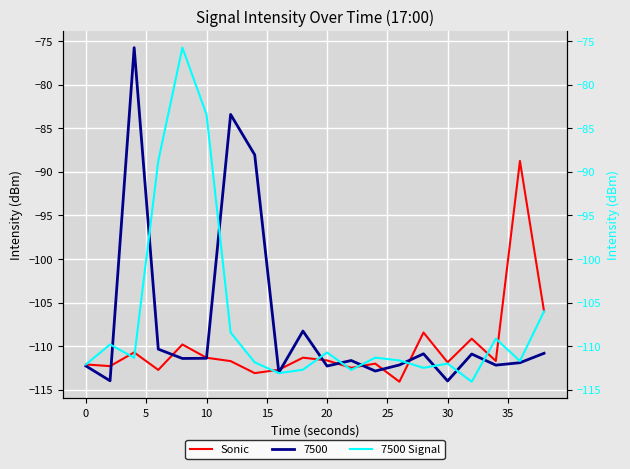

What is the highest value of the 7500 series?

-75.7